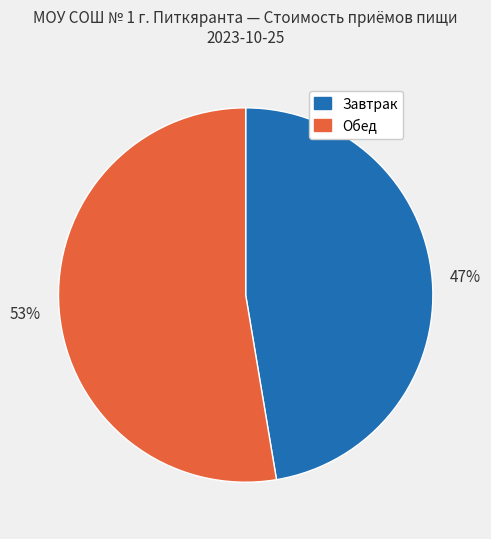

Approximately how many times larger is the value at Обед compared to Завтрак?

1.1